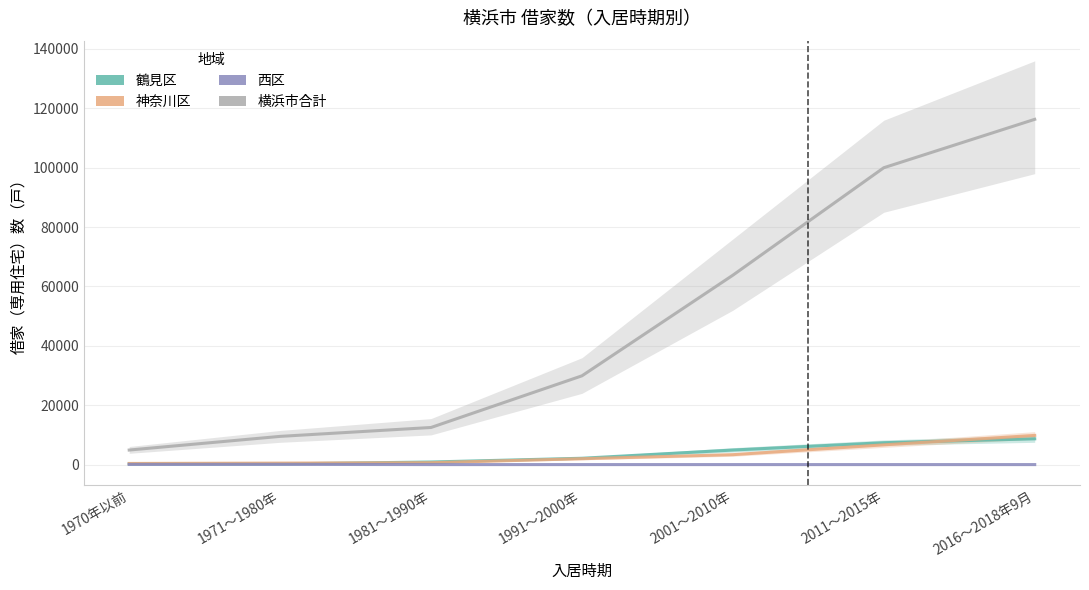

What position from the left is 2001～2010年?

5